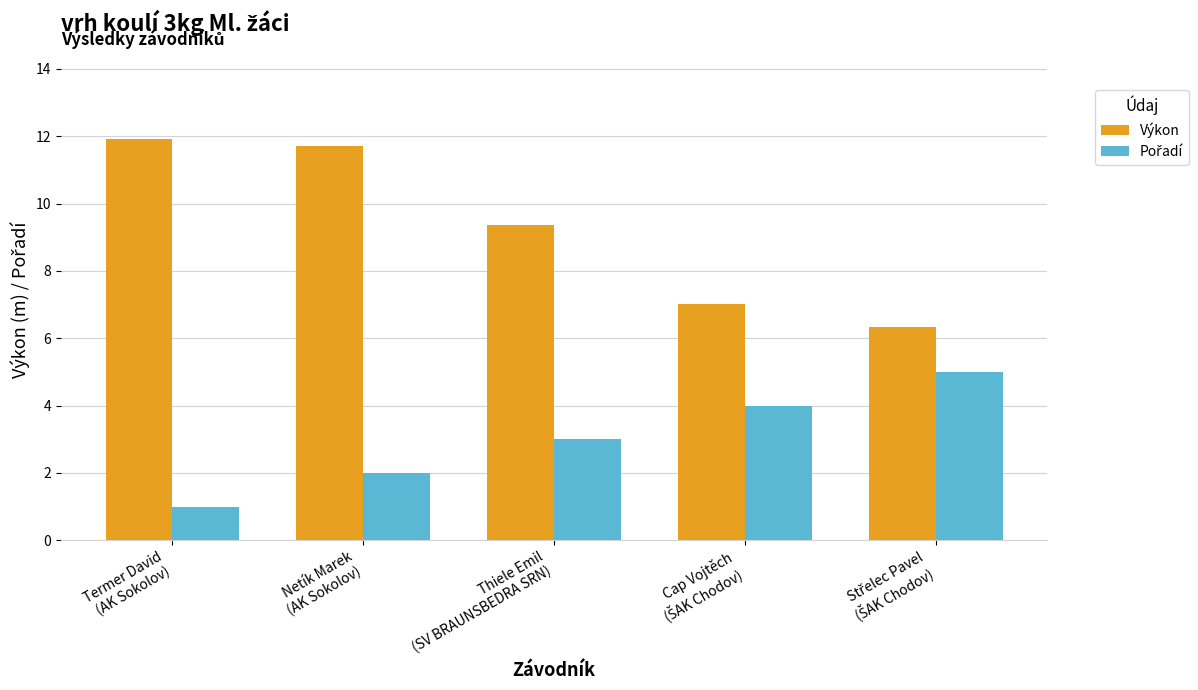

Count the number of categories in the chart.

5